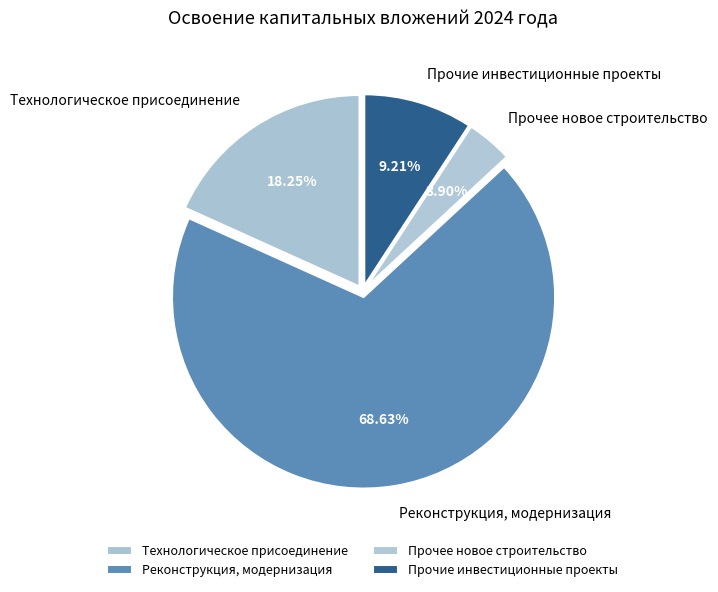

Is there a majority slice in this chart?

Yes